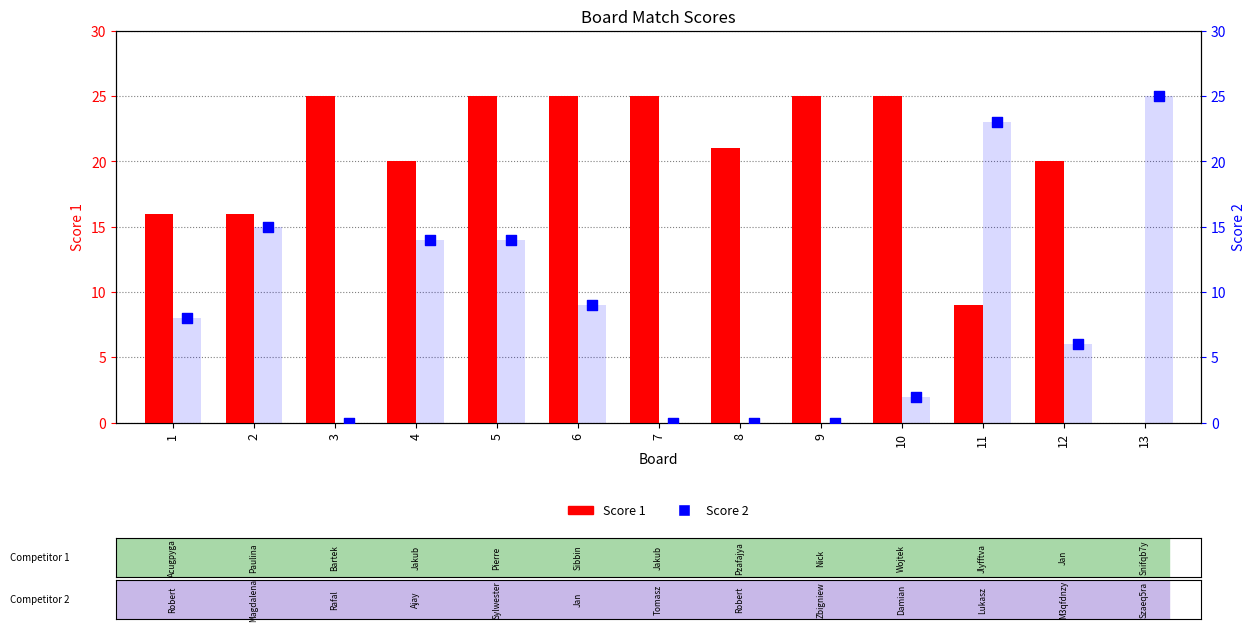

What are all the series names shown in the legend?

Score 1, Score 2